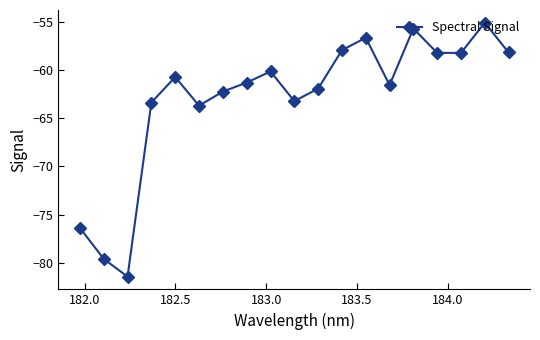

What is the value of the 12th point from the left?

-58.0